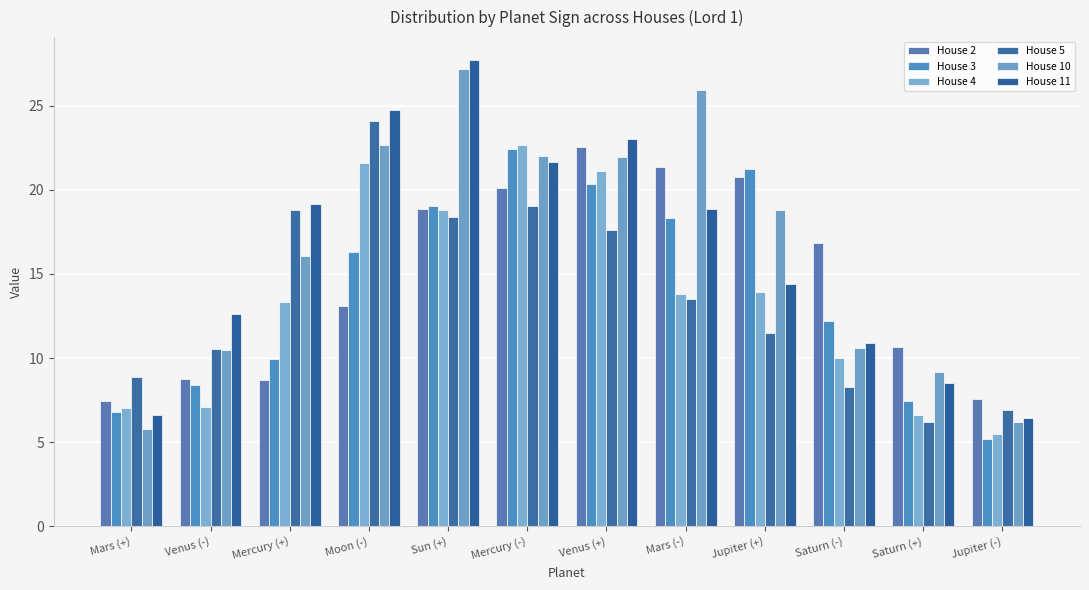

What is the highest value of the House 2 series?

22.5